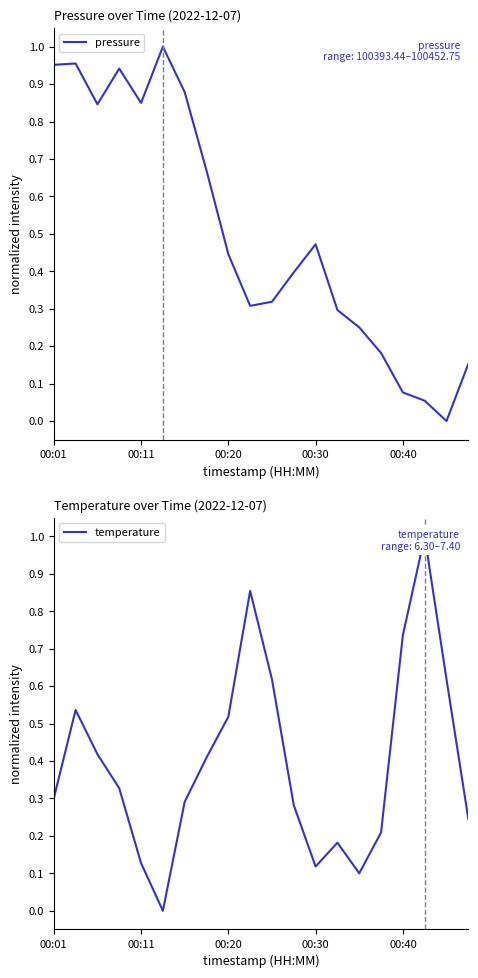

Rank the series by their maximum value, from lowest to highest.

pressure, temperature